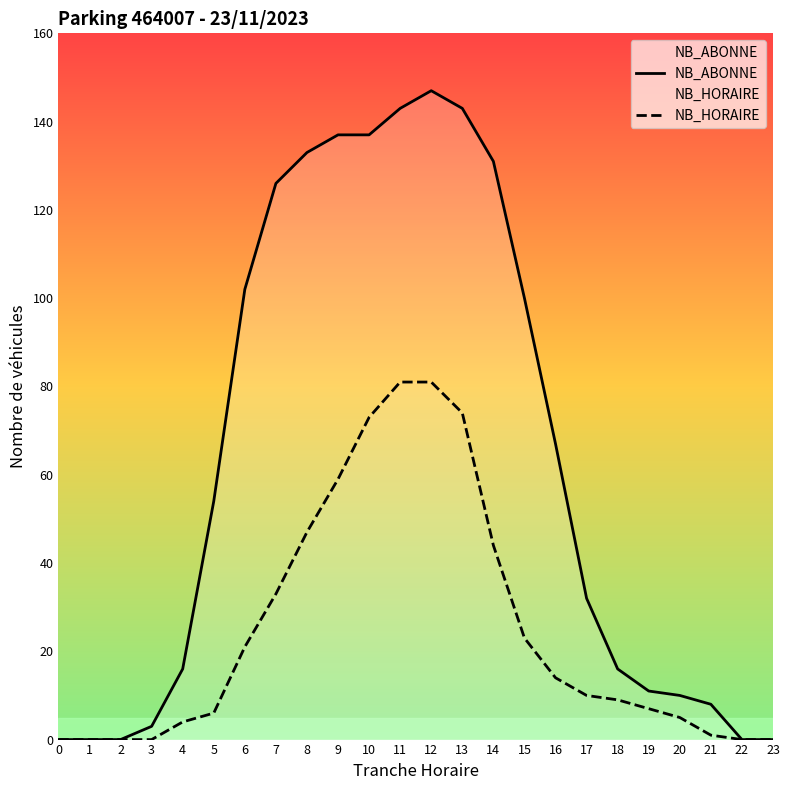

What is the sum of all NB_HORAIRE values?

592